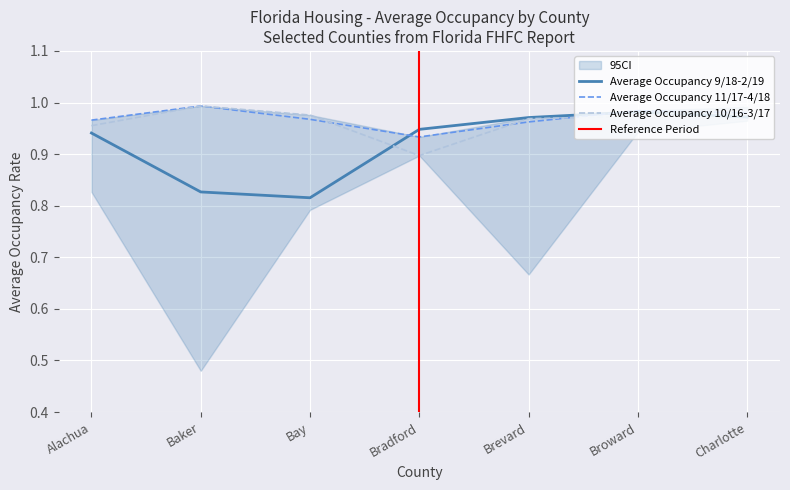

Reading right to left, what are all the values shown in this chart?

Average Occupancy 9/18-2/19: 1.0	1.0	1.0	0.9	0.8	0.8	0.9
Average Occupancy 11/17-4/18: 1.0	1.0	1.0	0.9	1.0	1.0	1.0
Average Occupancy 10/16-3/17: 1.0	1.0	1.0	0.9	1.0	1.0	1.0